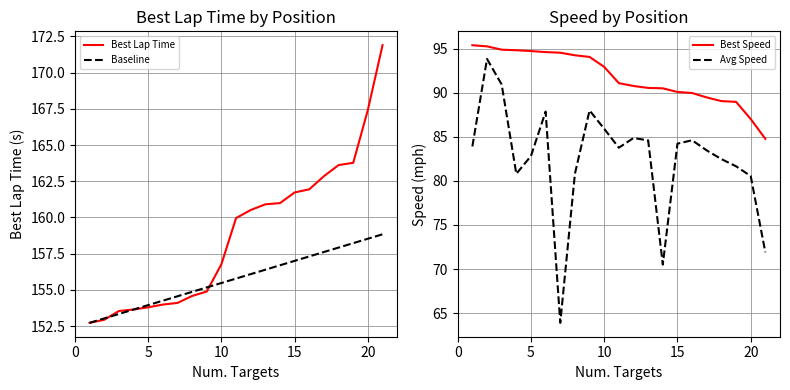

What is the value of the Best Lap Time point at the 14th from the left?

161.0